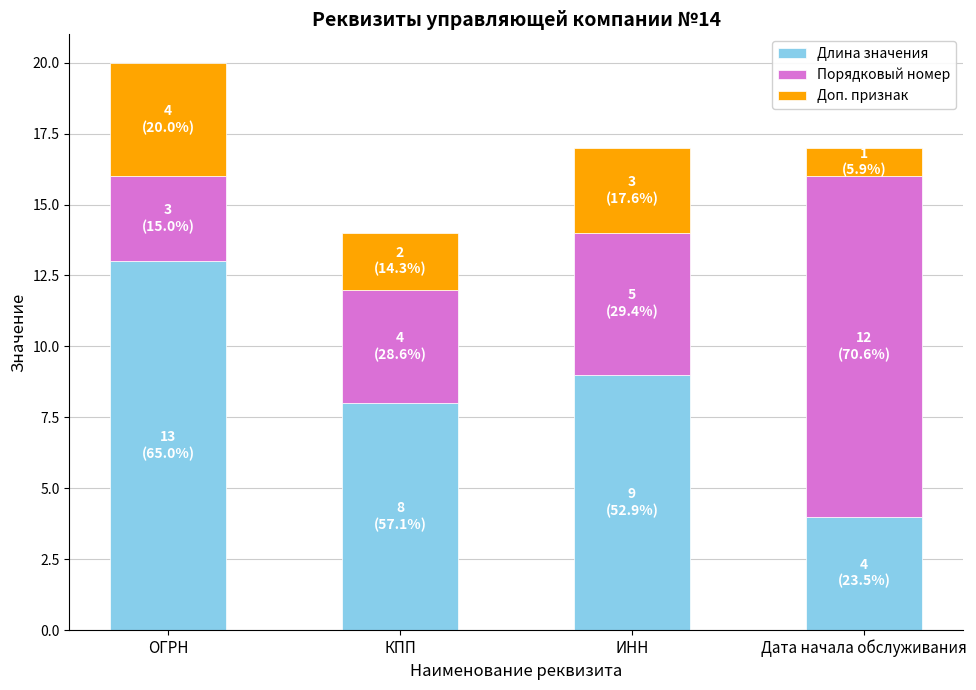

The Длина значения series shows 2 at Дата начала обслуживания. True or false?

False